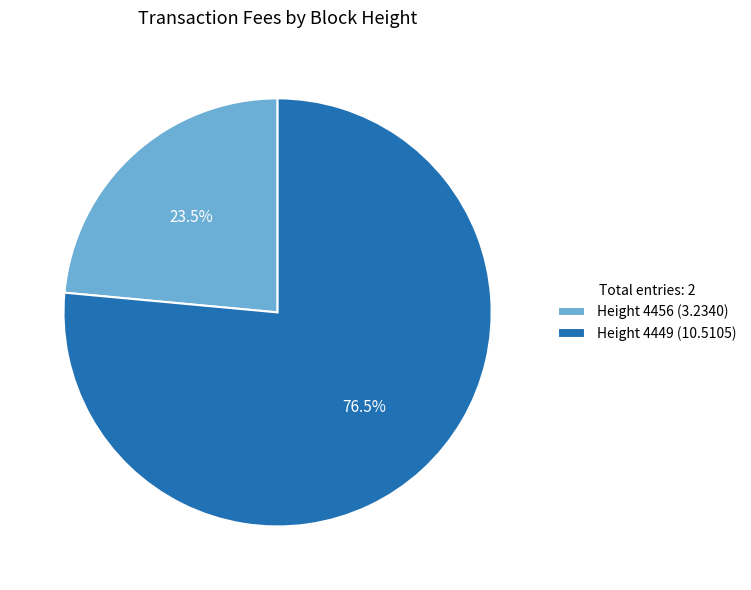

Is there any slice that represents more than half of the pie?

Yes